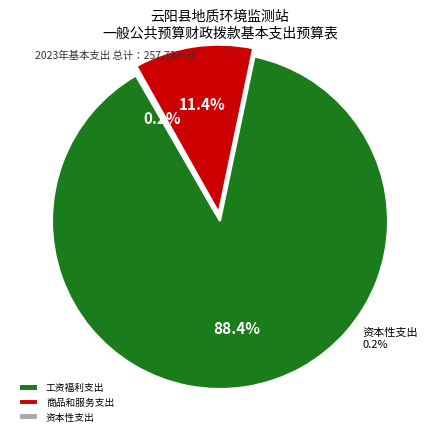

What percentage is the 工资福利支出 slice, to the nearest percent?

88%